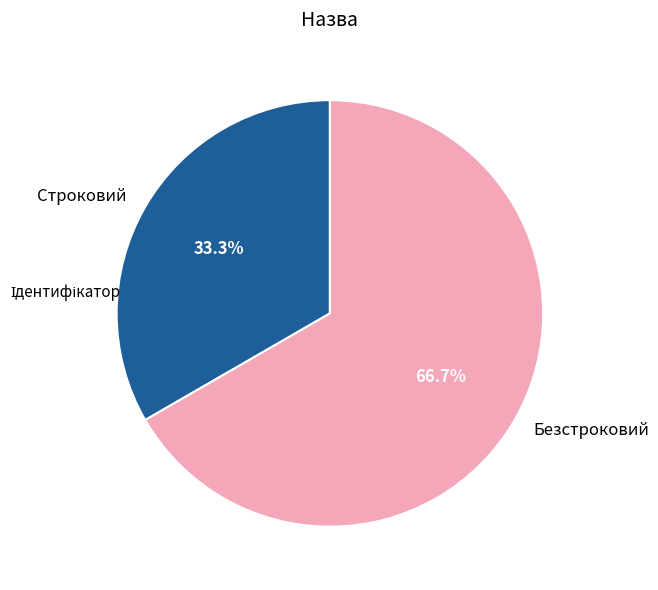

The Безстроковий slice represents 58% of the pie. True or false?

False